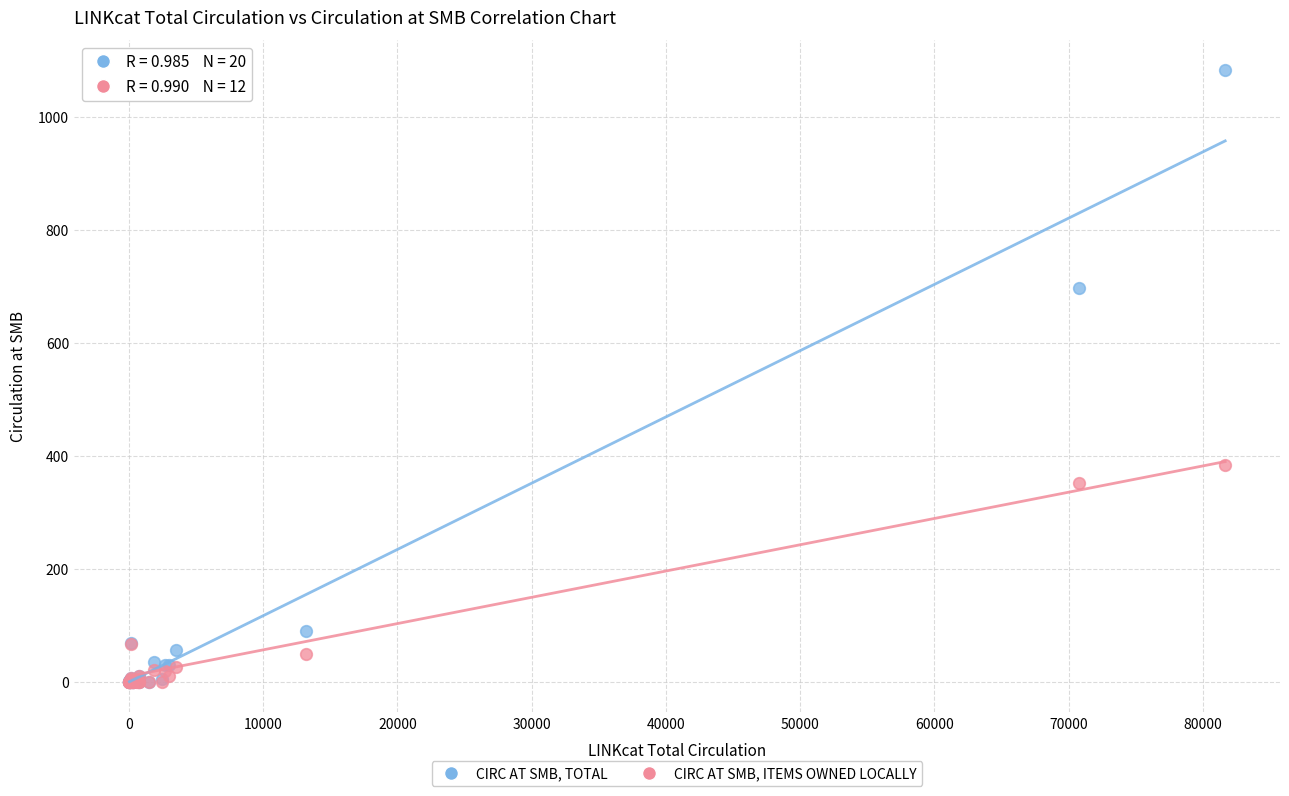

Which series has the widest spread of Y values?

CIRC AT SMB, TOTAL